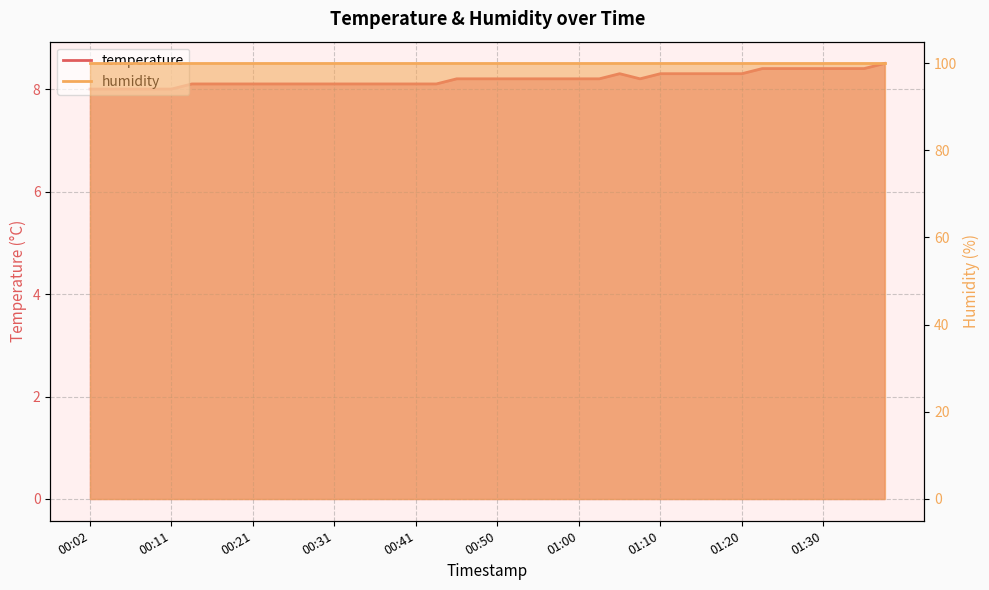

What is the ratio of the value at 00:26 to the value at 01:03?

1.0